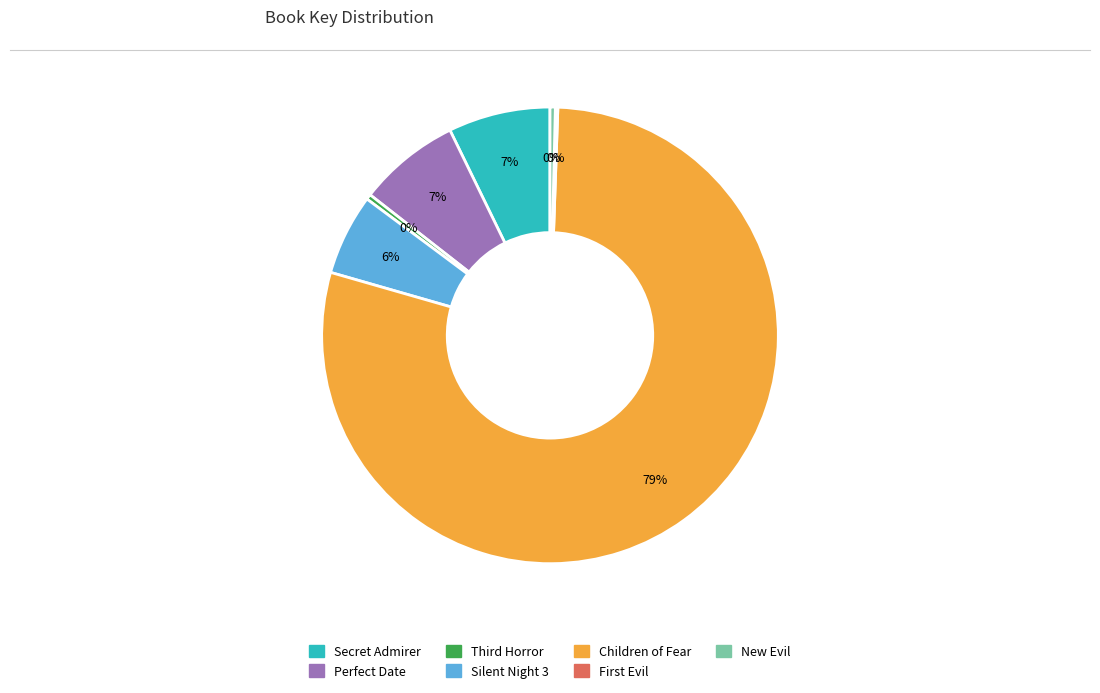

Between Children of Fear and Perfect Date, which is larger?

Children of Fear